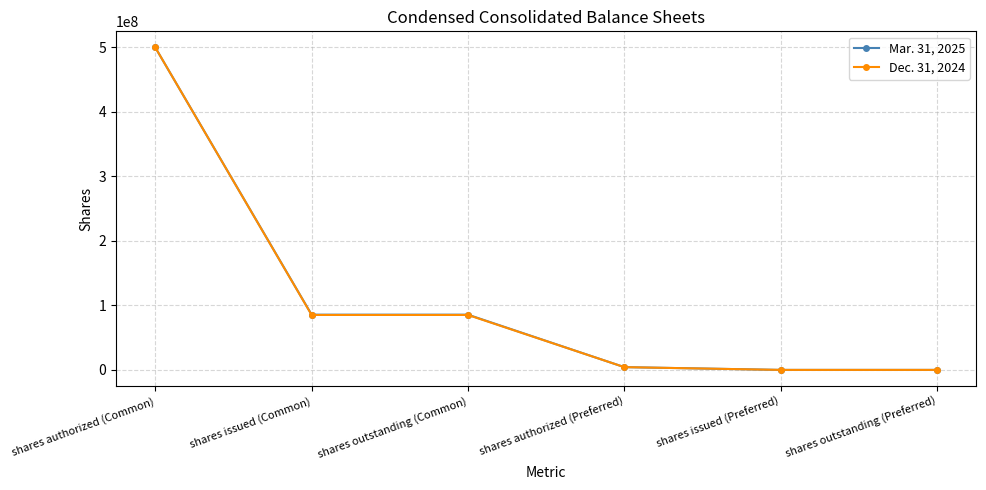

True or false: Dec. 31, 2024 has a value of 55570405 at shares issued (Common).

False